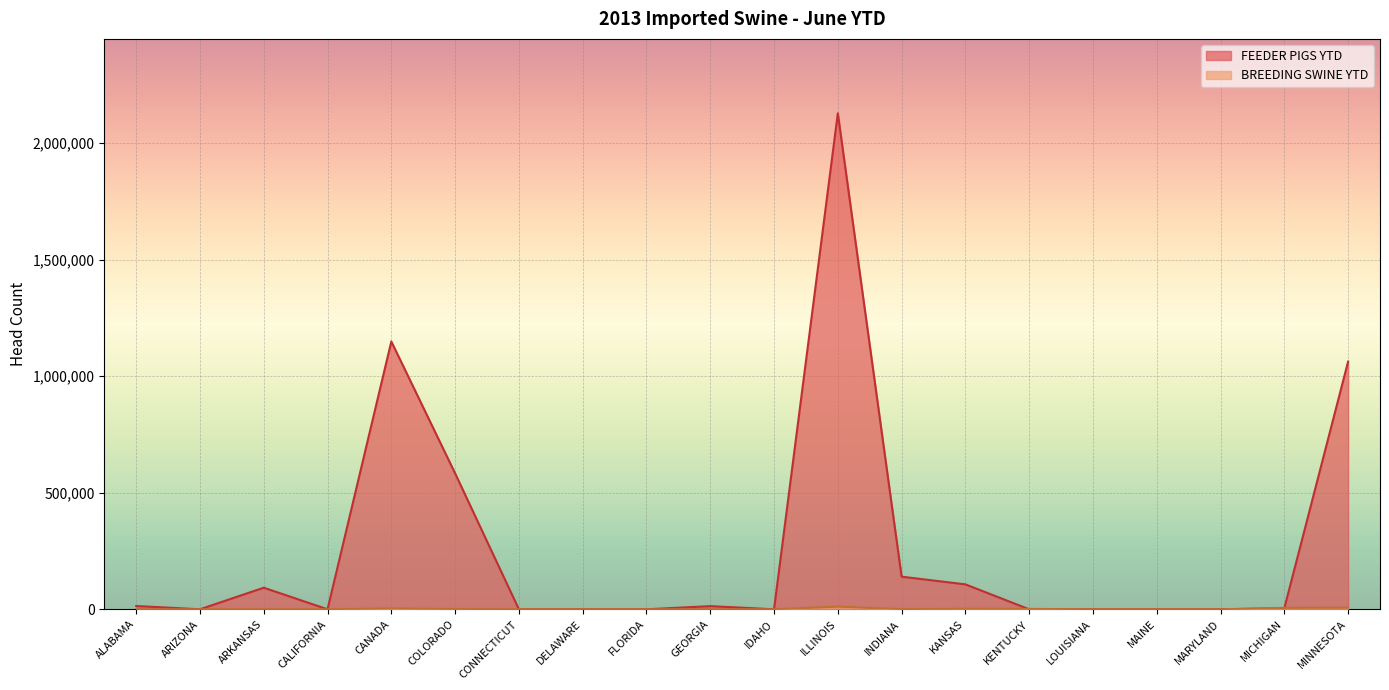

True or false: FEEDER PIGS YTD and BREEDING SWINE YTD cross at least once.

True